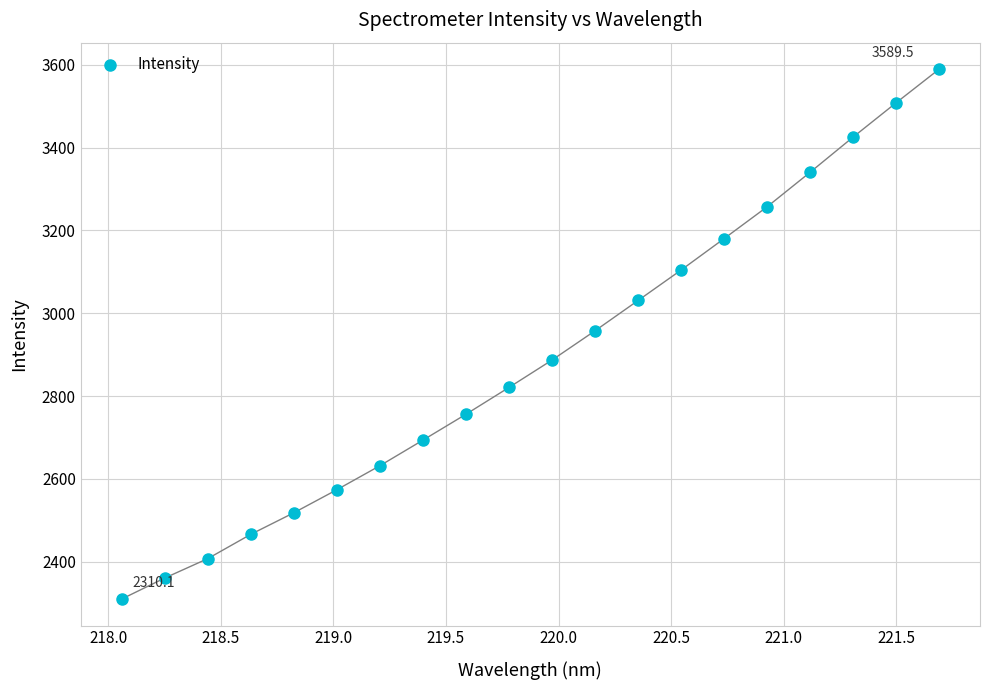

What is the range of X values (max minus min)?

3.6